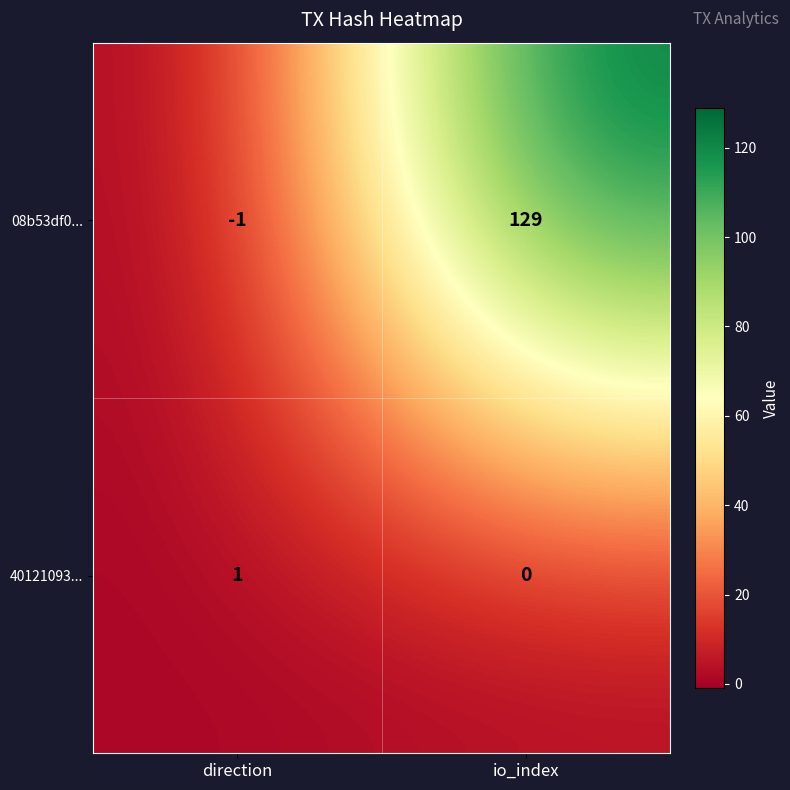

The value of 08b53df0... at direction is -1. True or false?

True